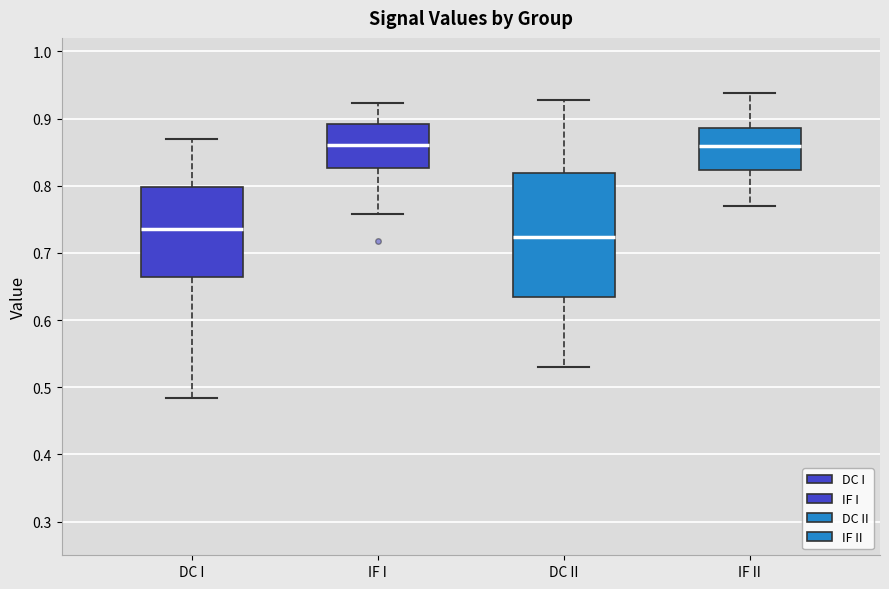

Where does the lower whisker of the box for DC I end on the y-axis? The values are not printed on the chart, so give them approximately, as read against the axis.

0.48